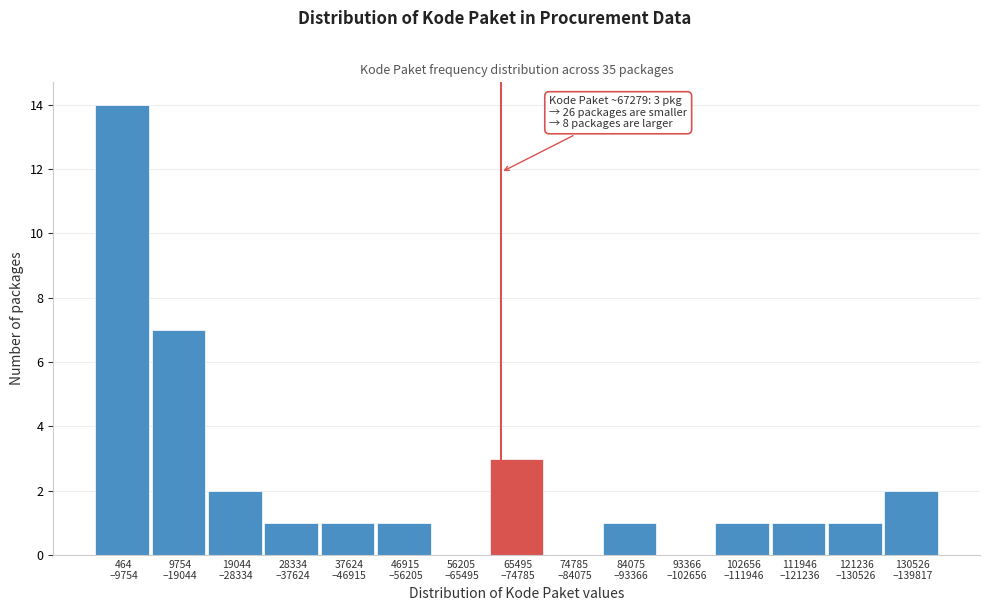

What is the sum of all values?

35